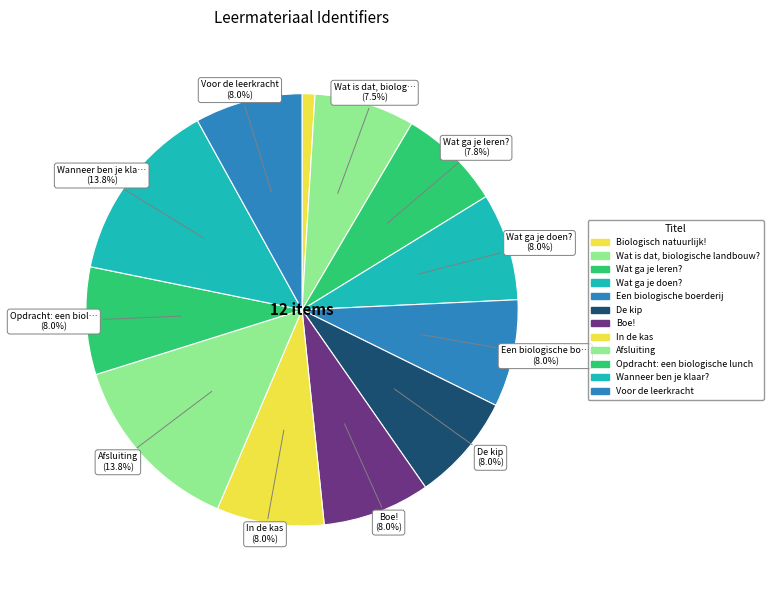

How many segments does this pie chart have?

12